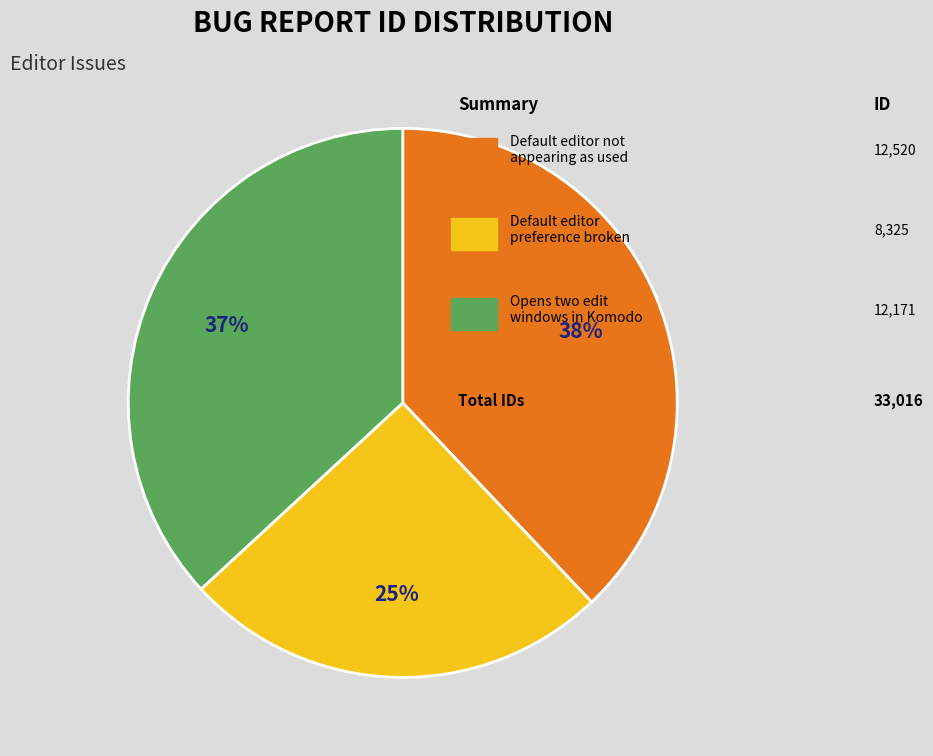

How many slices are in this pie chart?

3